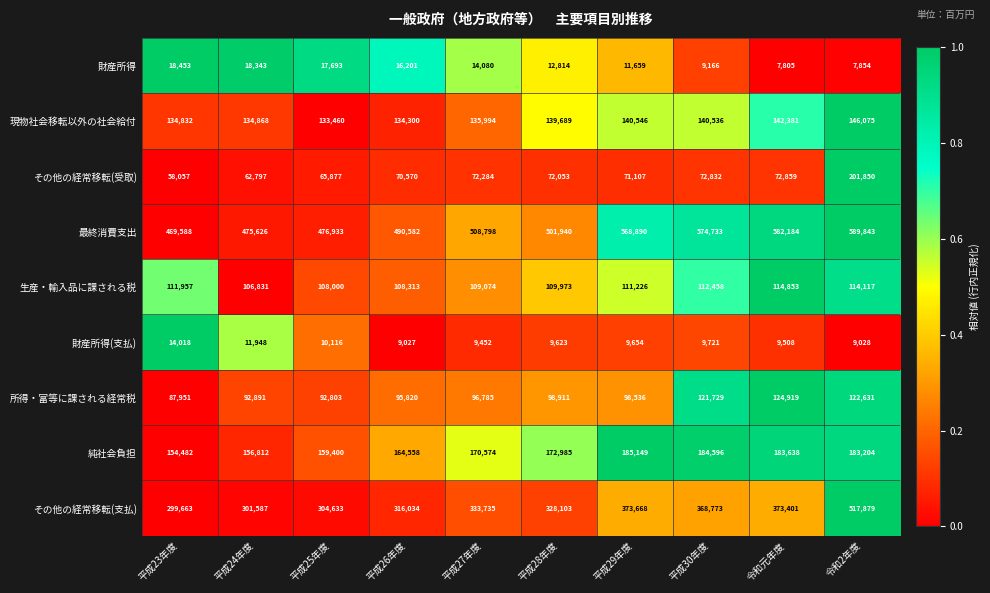

What is the spread (max minus min) of values at 平成29年度?

559236